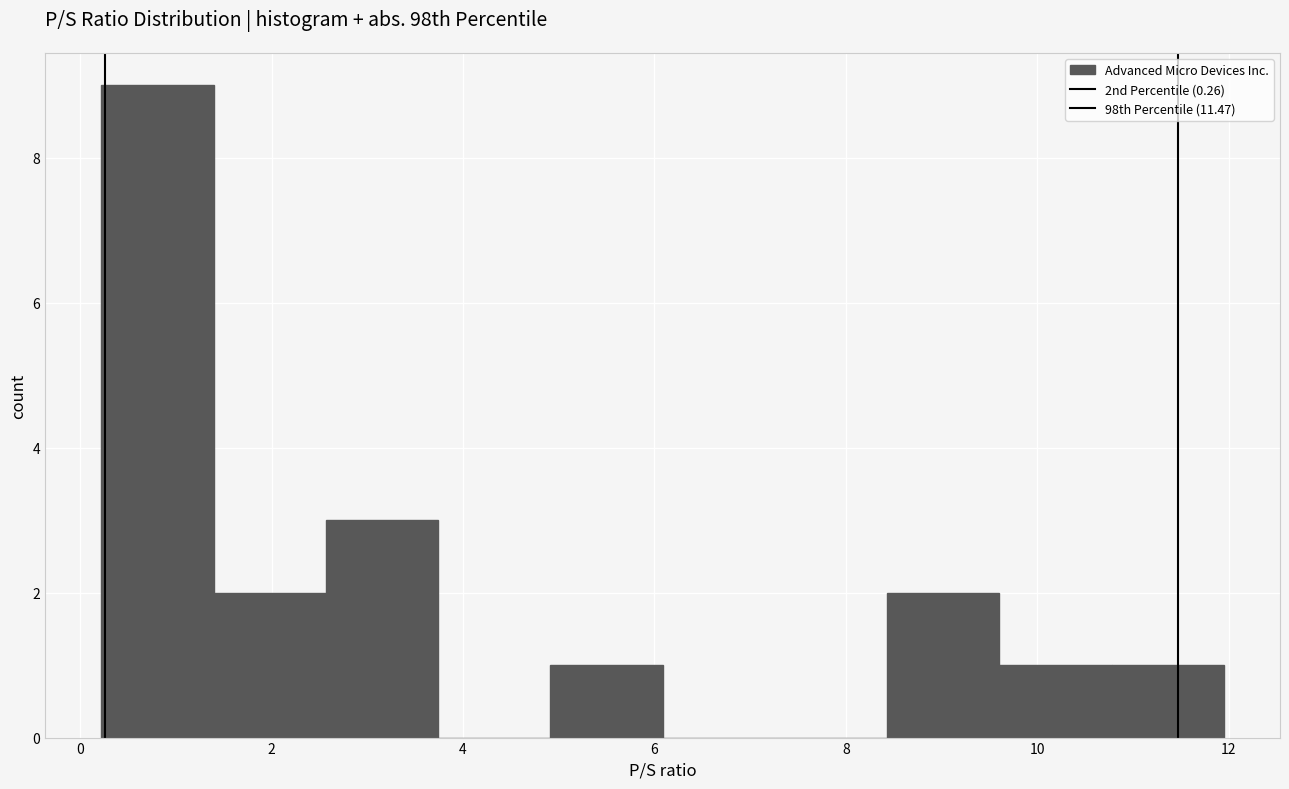

How tall is the bar that spans 1.4 to 2.6 on the x-axis? Neither the bar edges nor the heights are printed on the chart, so give them approximately, as read against the axes.

2